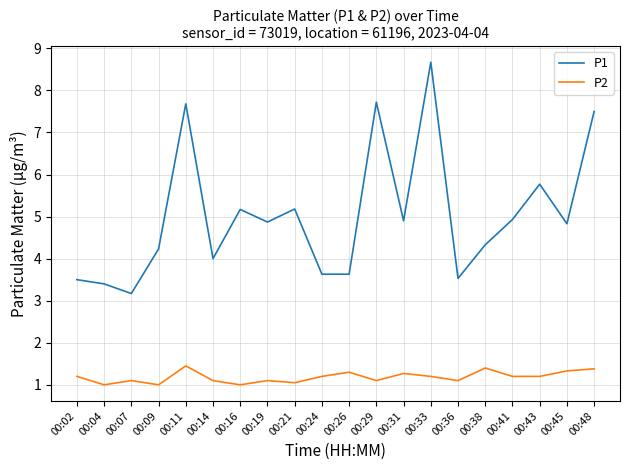

Does the chart display data point markers on the line(s)?

No